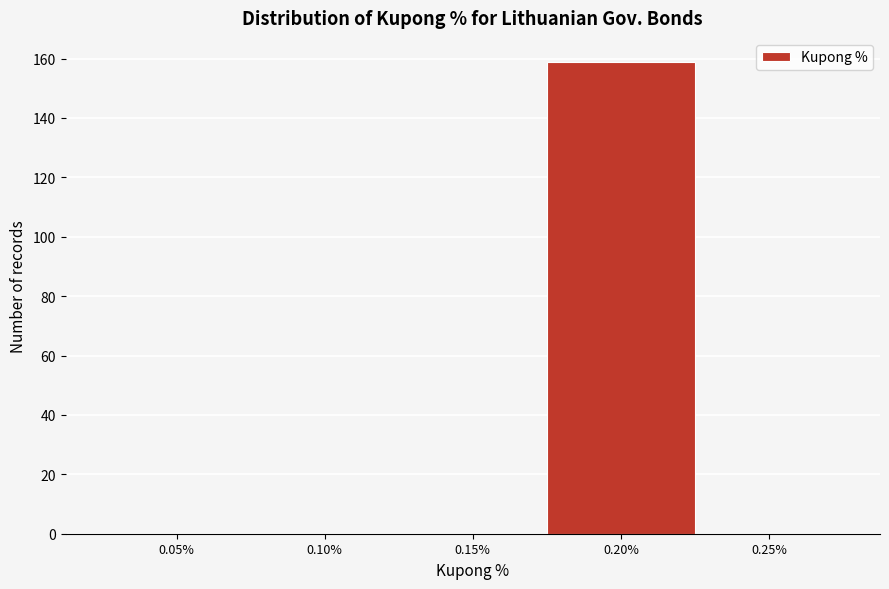

Reading left to right, what are all the values shown in this chart?

0.05%=0	0.10%=0	0.15%=0	0.20%=159	0.25%=0